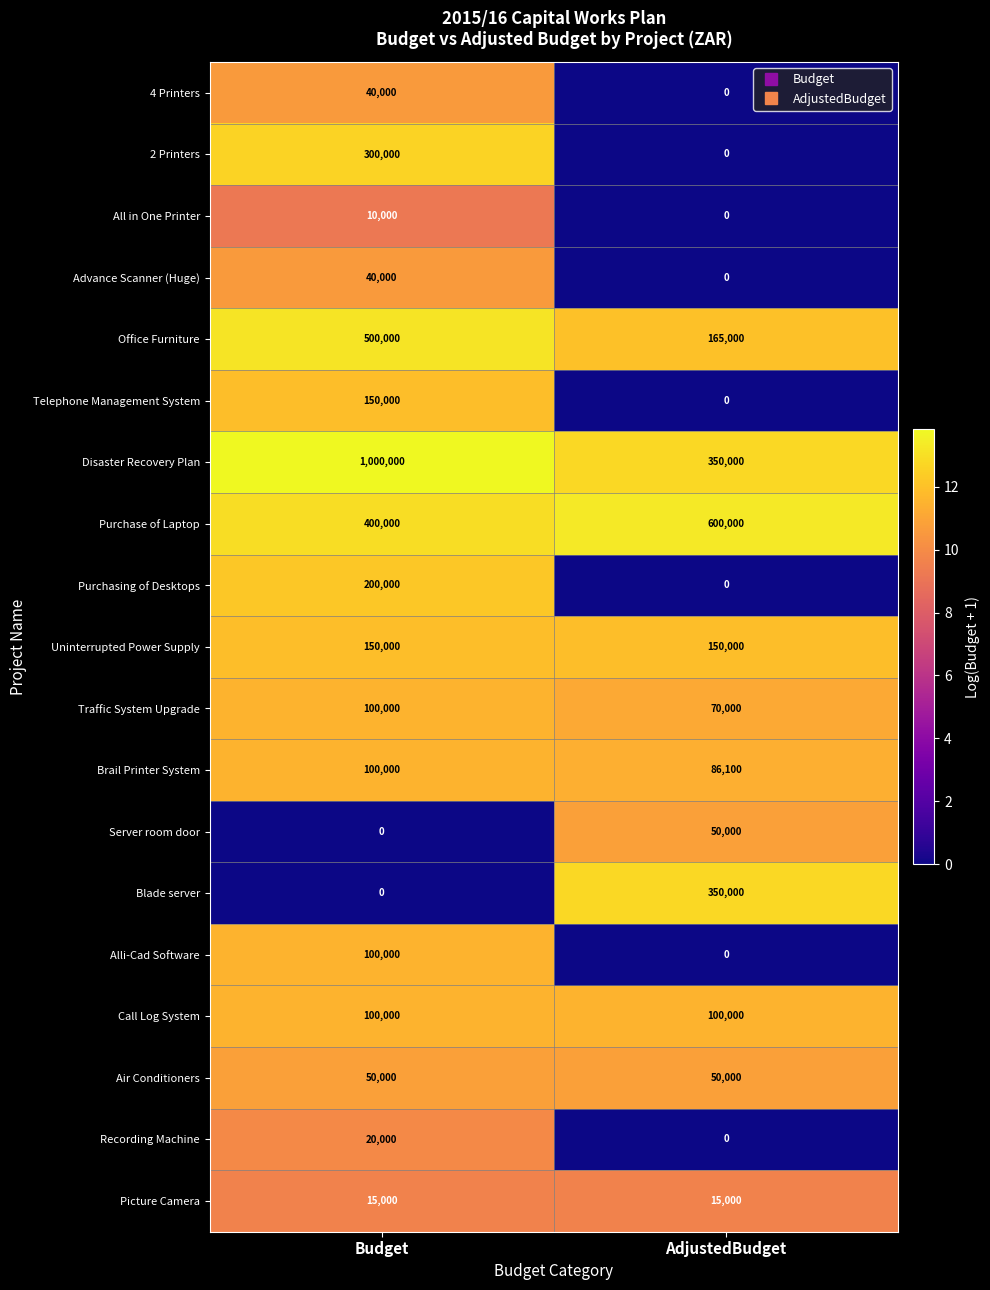

What is the average value of the Air Conditioners series?

50000